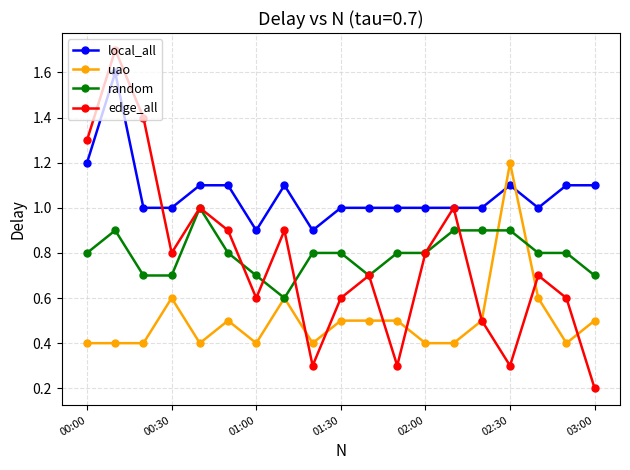

Which series has the largest total across all categories?

local_all